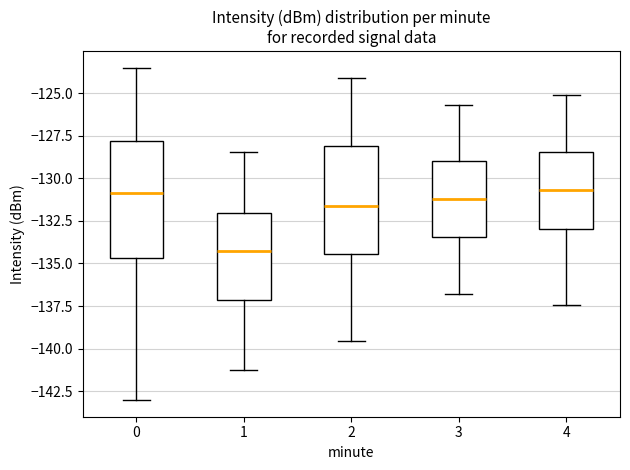

Reading left to right, read every box against the y-axis: the position of its median line, the range the box covers, and the ends of its whiskers. The values are not printed on the chart, so give them approximately, as read against the axis.

0: median -131.0, box -134.5 to -128.0, whiskers -143.0 to -123.5
1: median -134.5, box -137.0 to -132.0, whiskers -141.5 to -128.5
2: median -131.5, box -134.5 to -128.0, whiskers -139.5 to -124.0
3: median -131.0, box -133.5 to -129.0, whiskers -137.0 to -125.5
4: median -130.5, box -133.0 to -128.5, whiskers -137.5 to -125.0